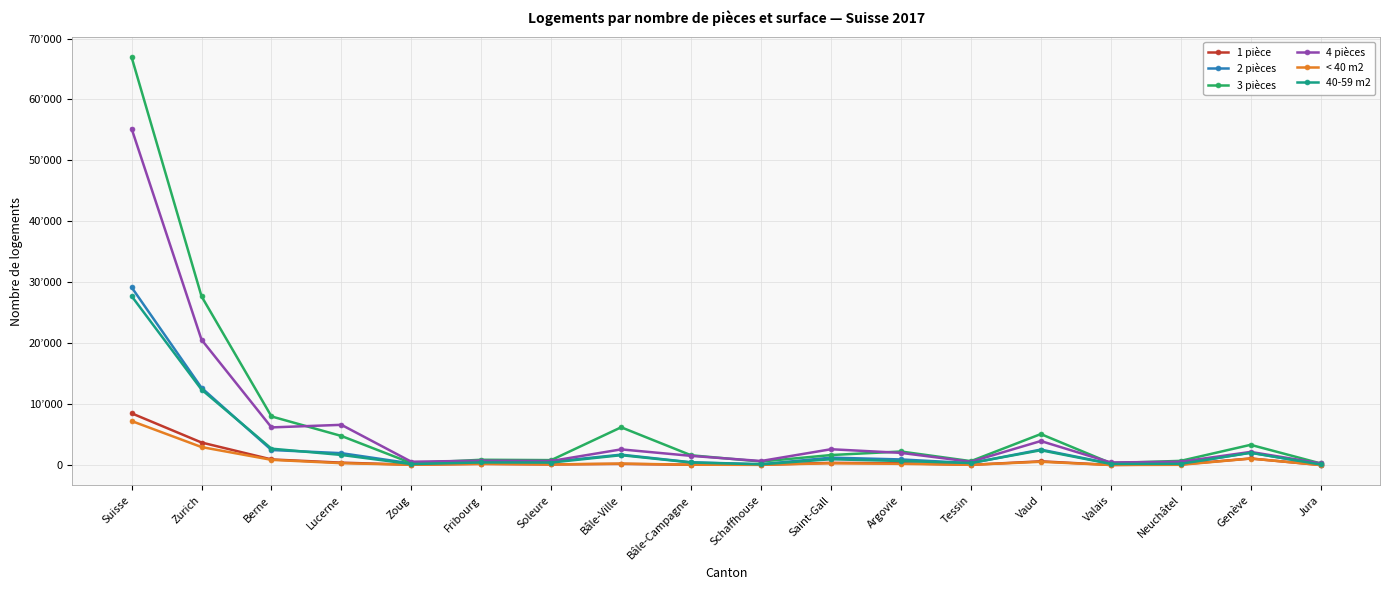

Between Soleure and Jura, which series saw the biggest shift?

3 pièces